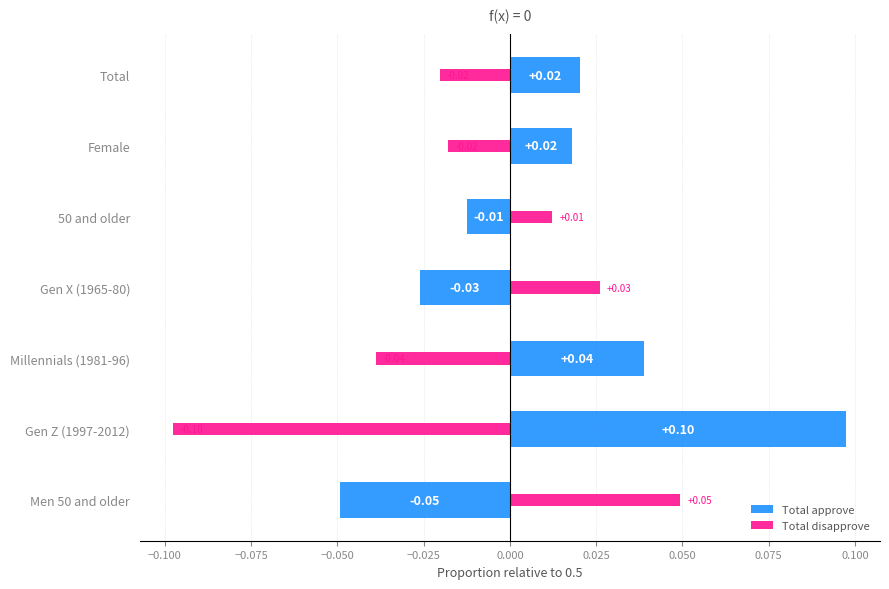

True or false: Total disapprove has a value of -0.1 at Millennials (1981-96).

False